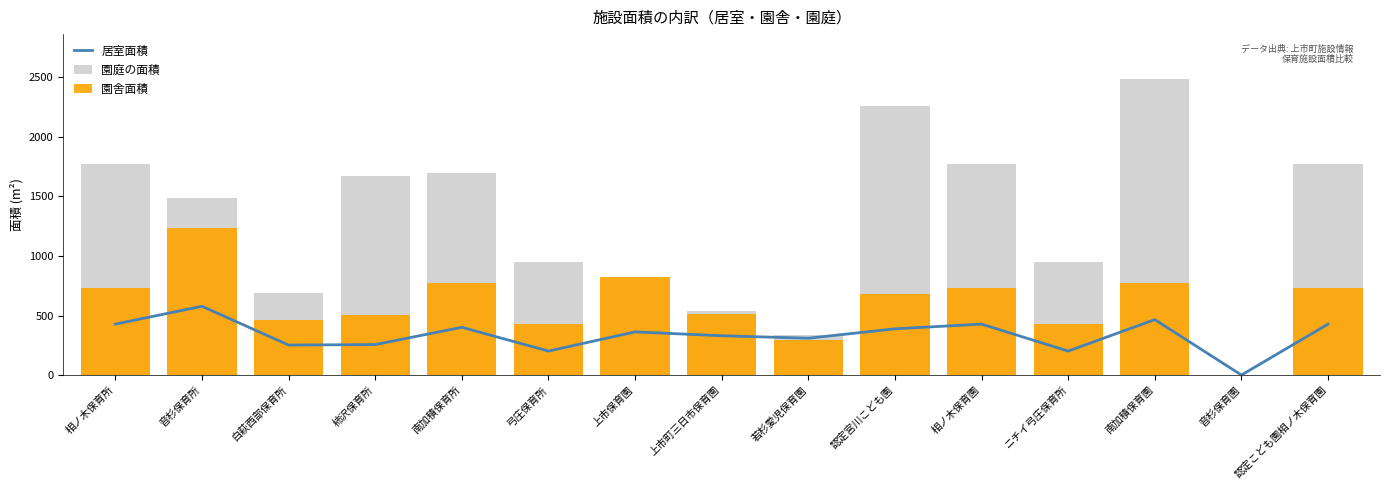

Is it true that 居室面積 equals 625.0 at 相ノ木保育所?

False